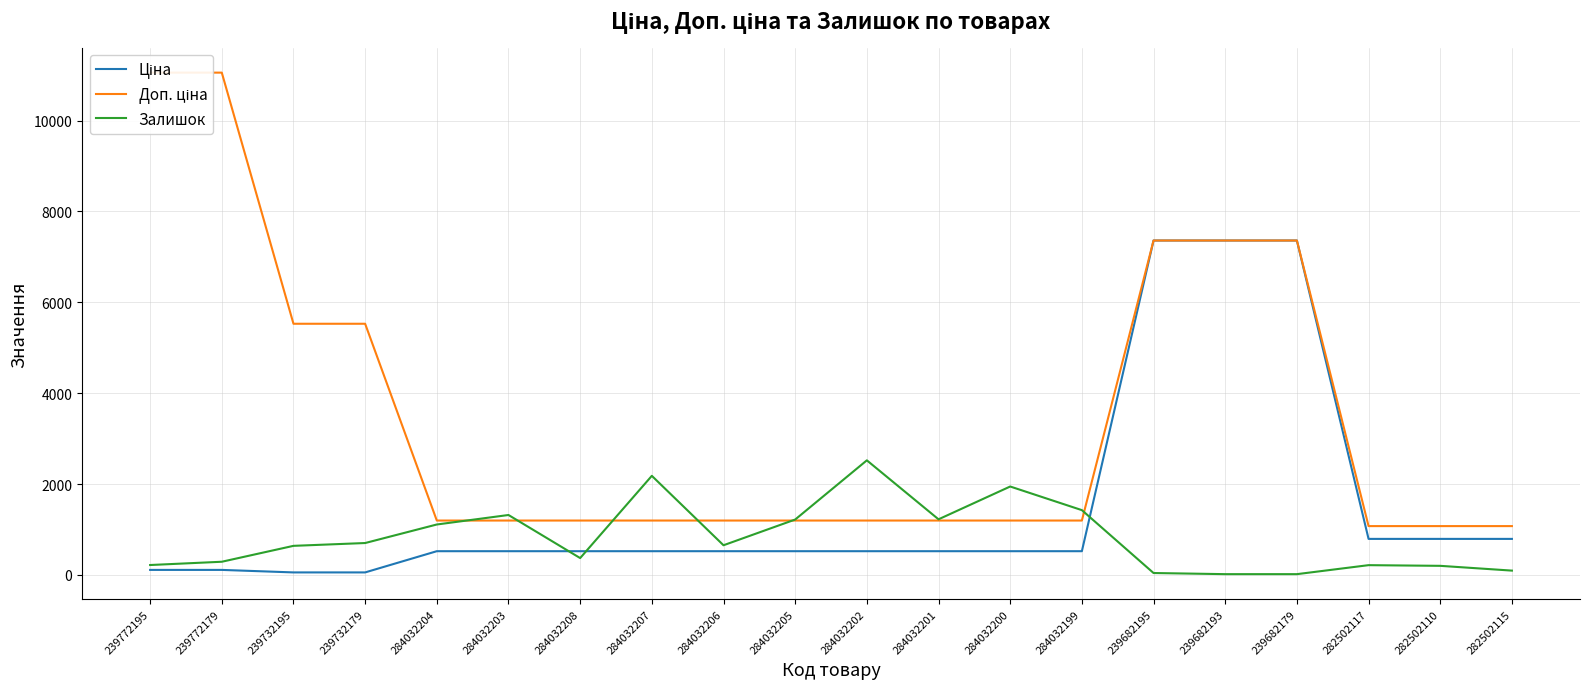

Reading left to right, list all the values displayed in this chart.

Ціна: 110.5	110.5	55.3	55.3	522.2	522.2	522.2	522.2	522.2	522.2	522.2	522.2	522.2	522.2	7360.2	7360.2	7360.2	793.0	793.0	793.0
Доп. ціна: 11055.0	11055.0	5528.0	5528.0	1197.0	1197.0	1197.0	1197.0	1197.0	1197.0	1197.0	1197.0	1197.0	1197.0	7360.2	7360.2	7360.2	1074.6	1074.6	1074.6
Залишок: 218.0	290.0	640.0	702.0	1110.0	1319.0	371.0	2181.0	653.0	1219.0	2522.0	1224.0	1946.0	1426.0	42.0	17.0	17.0	215.0	200.0	95.0